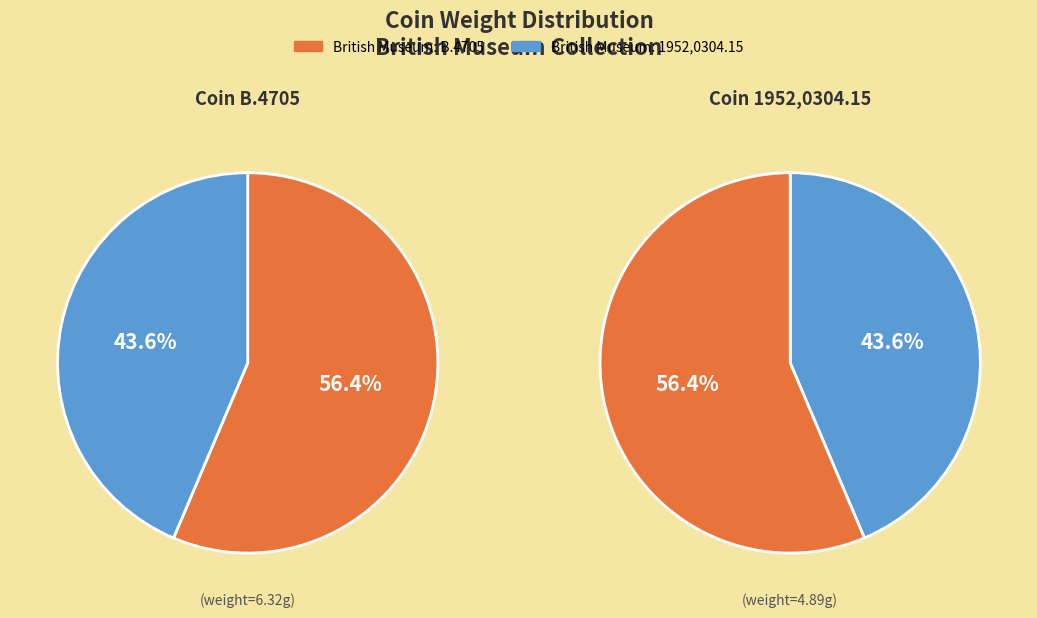

What is the majority slice?

British Museum: B.4705